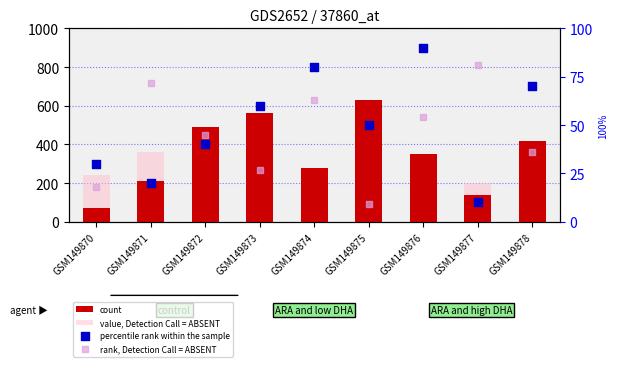

Which series reaches the maximum Y coordinate?

count